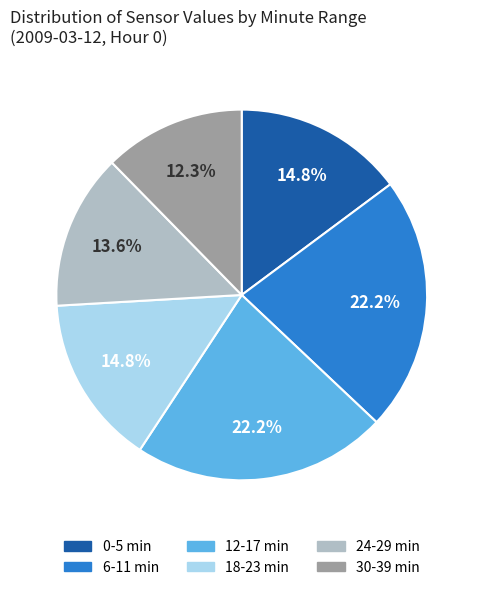

Is there a majority slice in this chart?

No